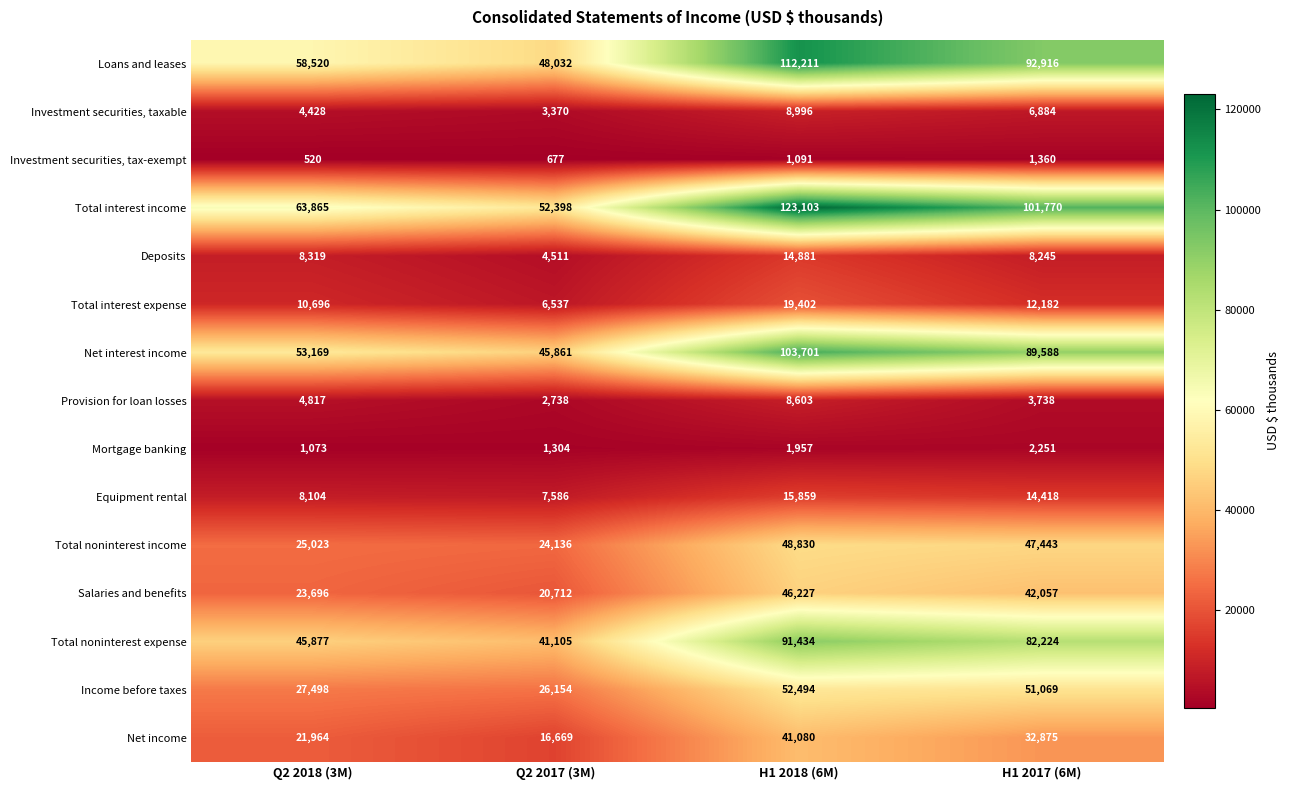

How many values in the Total noninterest income series are below 47443?

2